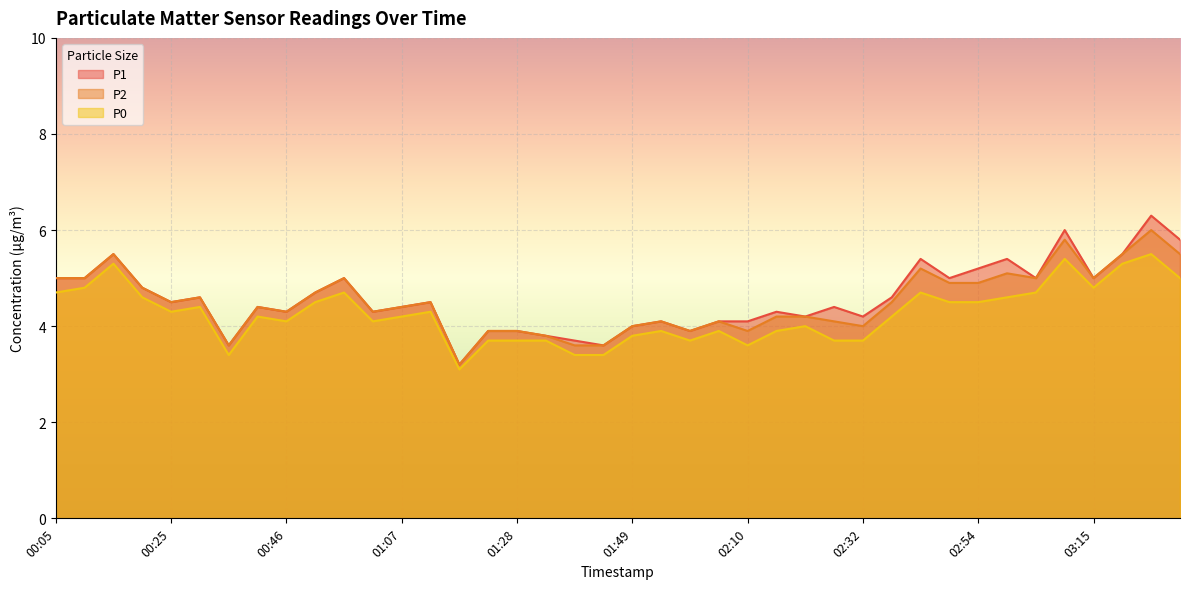

How many values in the P0 series exceed 4?

24